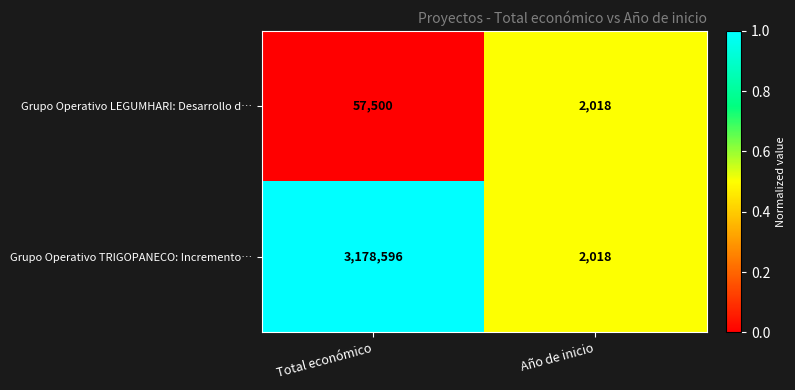

What is the sum of the Grupo Operativo LEGUMHARI: Desarrollo d… values at Total económico and Año de inicio?

59518